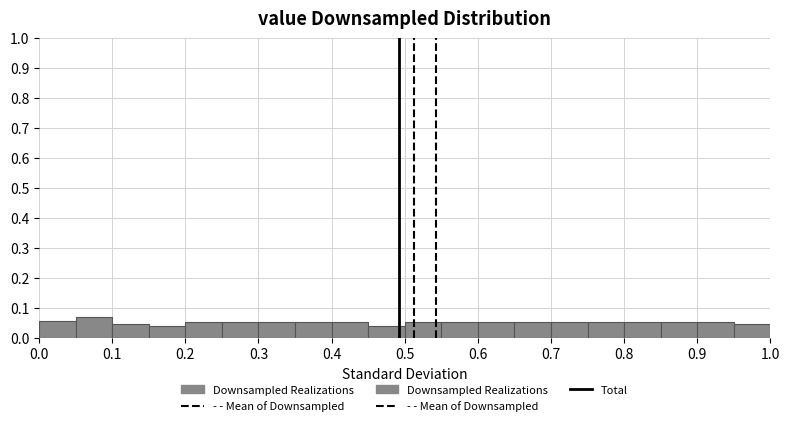

Which range on the x-axis has the tallest bar?

0.05 to 0.10